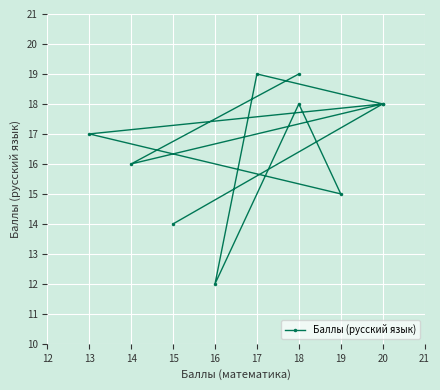

How many points are lower than both their immediate neighbors (excluding endpoints)?

3